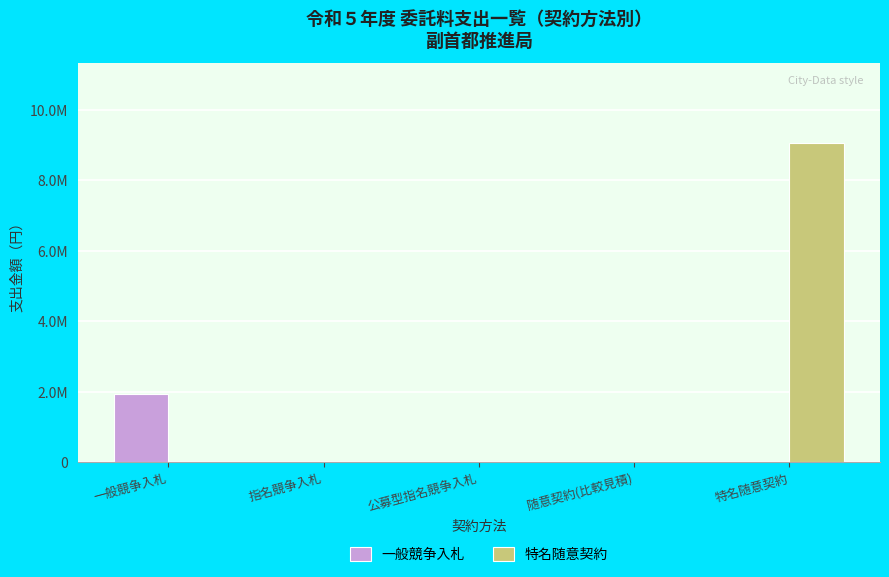

Reading left to right, extract all data points from this chart.

一般競争入札: 1923611	0	0	0	0
特名随意契約: 0	0	0	0	9056850